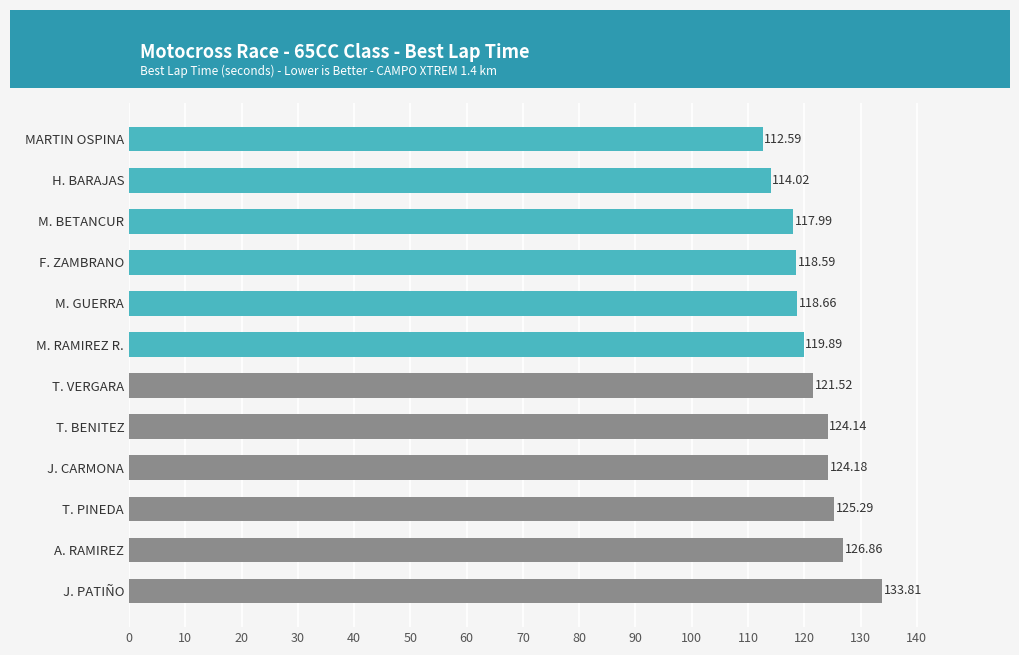

What is the difference between the second highest and minimum values?

14.3